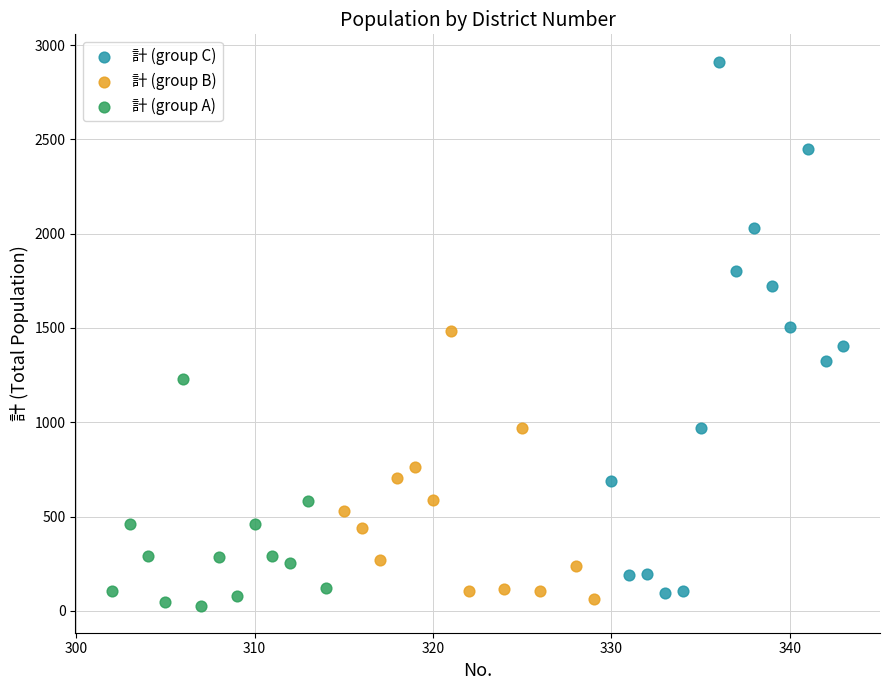

Which series has the largest Y range (max minus min)?

計 (group C)